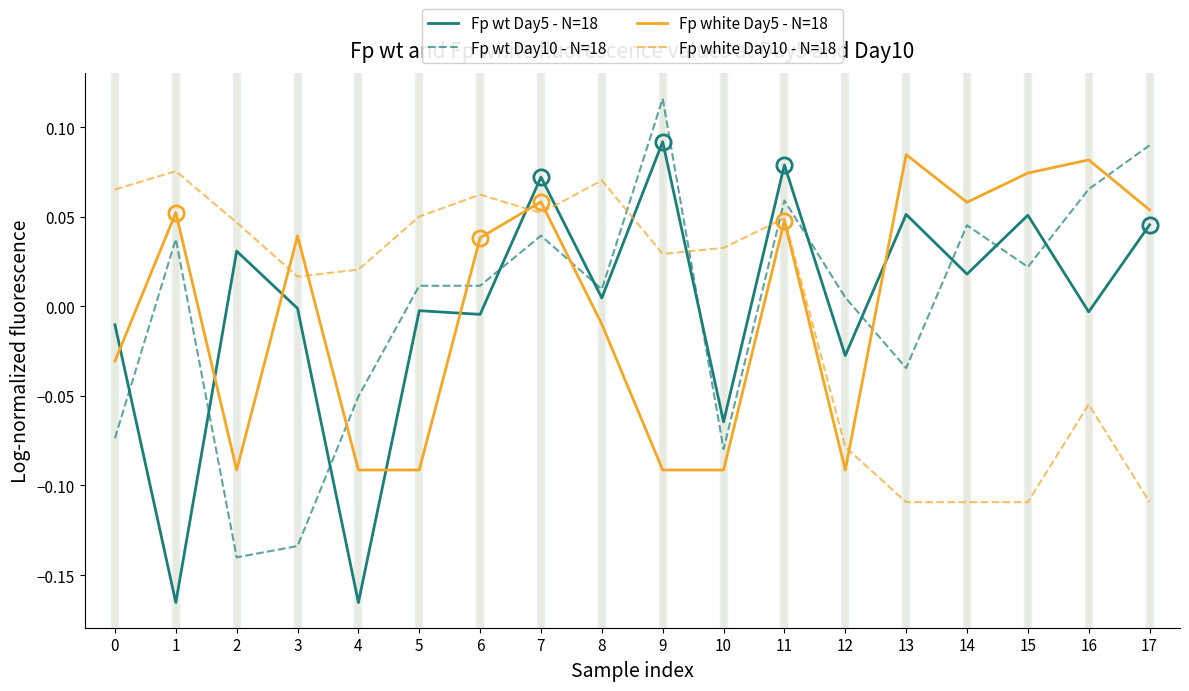

What are all the series names shown in the legend?

Fp wt Day5 - N=18, Fp wt Day10 - N=18, Fp white Day5 - N=18, Fp white Day10 - N=18